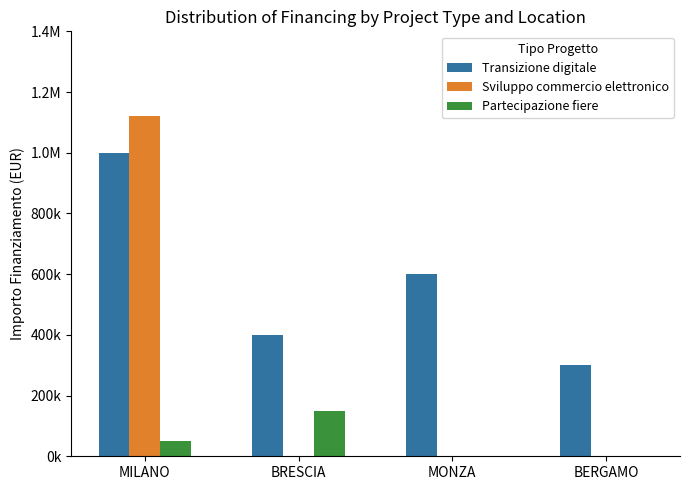

What are all the series names shown in the legend?

Transizione digitale, Sviluppo commercio elettronico, Partecipazione fiere